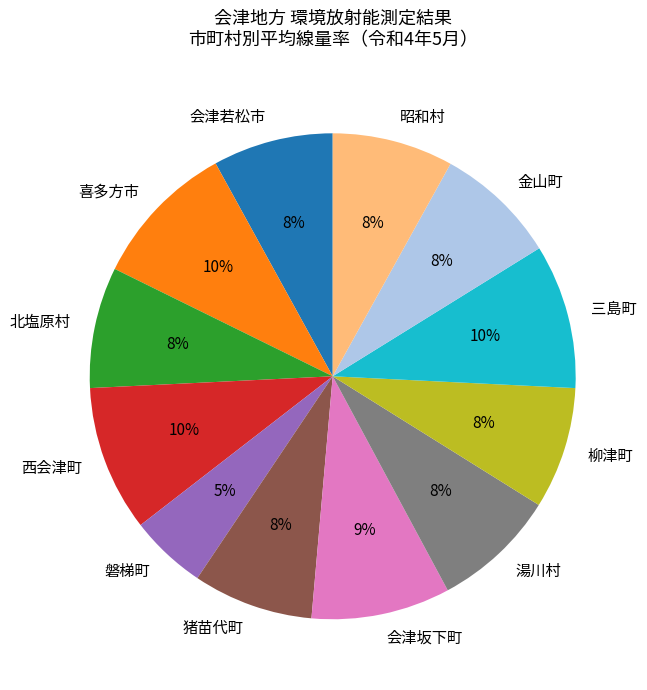

Which category has the smallest portion of the pie?

磐梯町